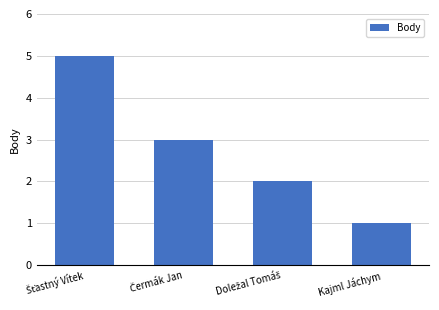

True or false: the data shows 1 at Kajml Jáchym.

True